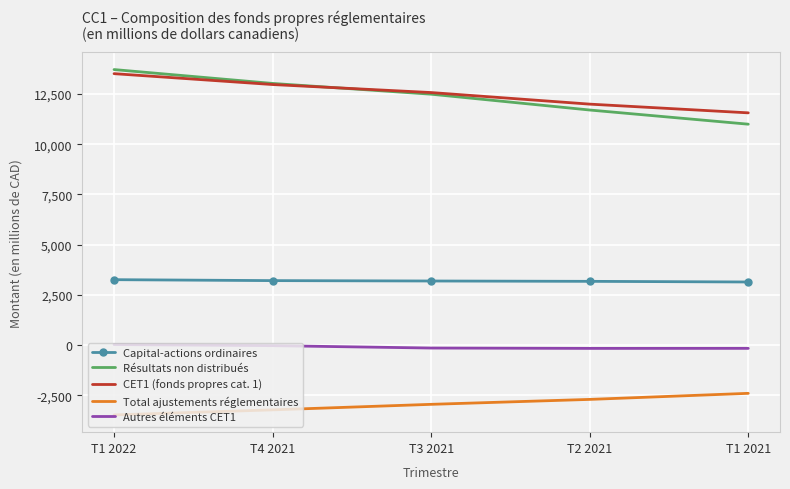

What is the total value across all series at T1 2022?

27030